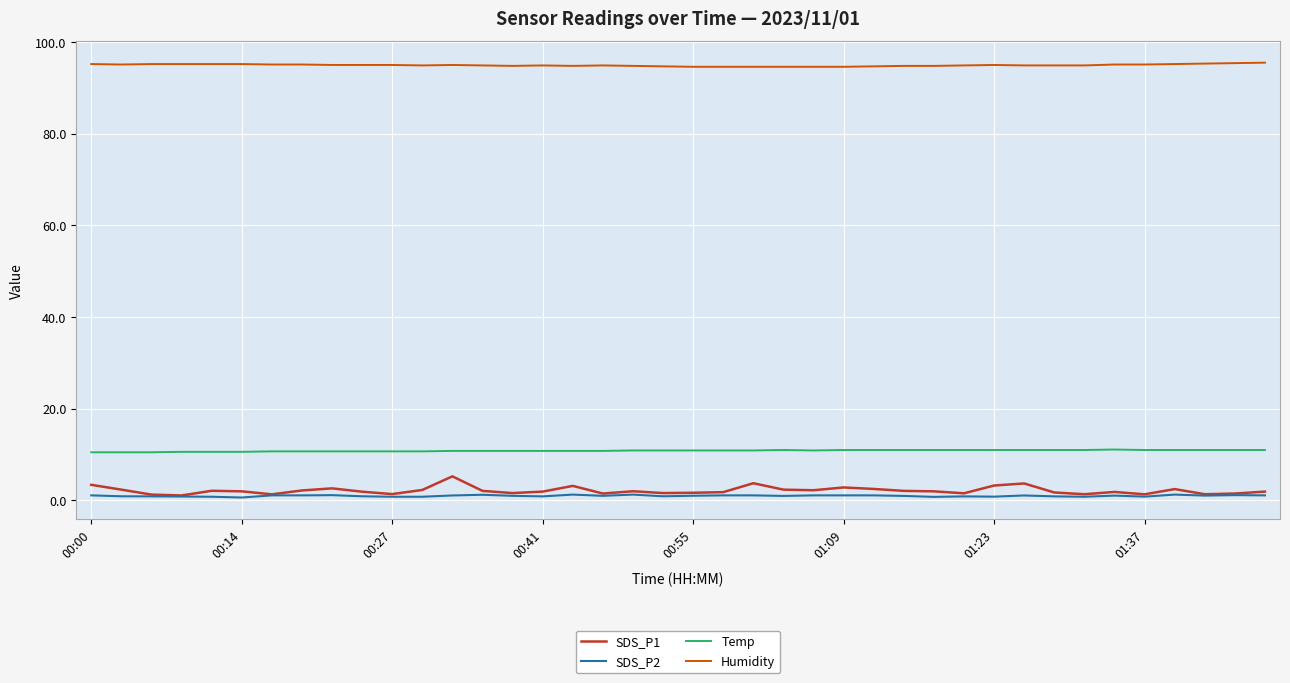

Does the chart display data point markers on the line(s)?

No